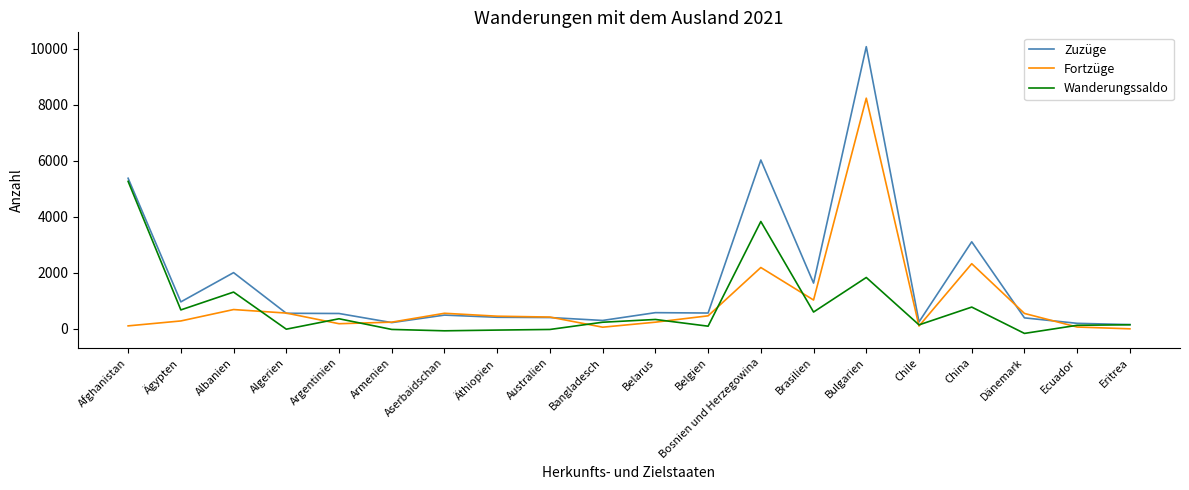

What is the difference between the maximum and minimum values in the Wanderungssaldo series?

5429